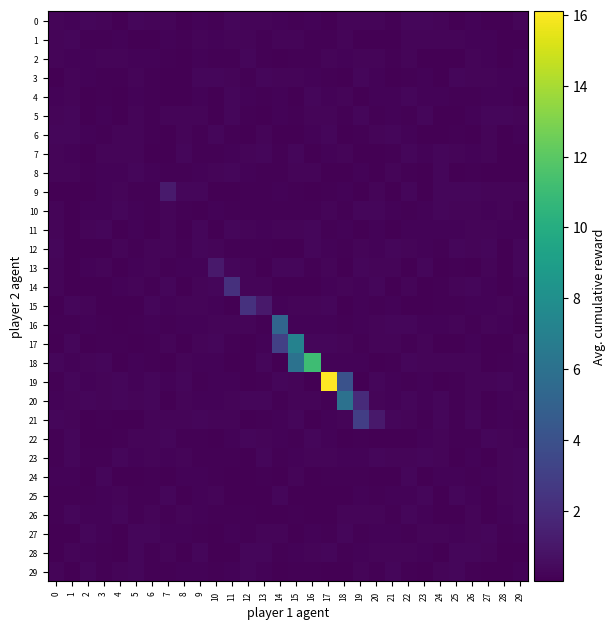

At how many categories does at least one series exceed 11?

2